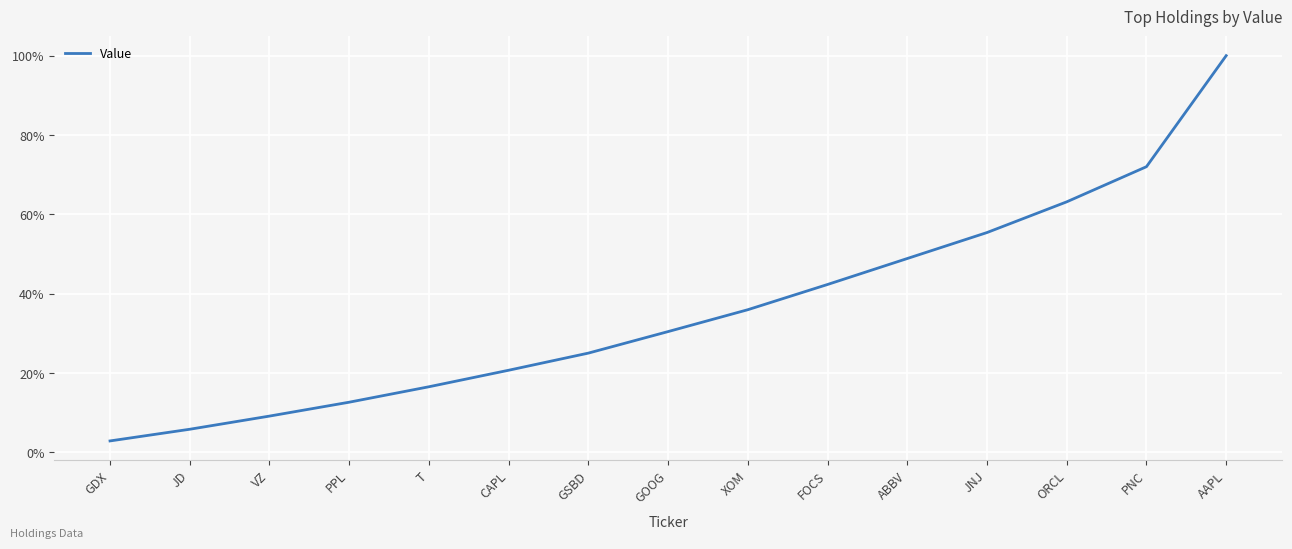

What position from the left is ORCL?

13